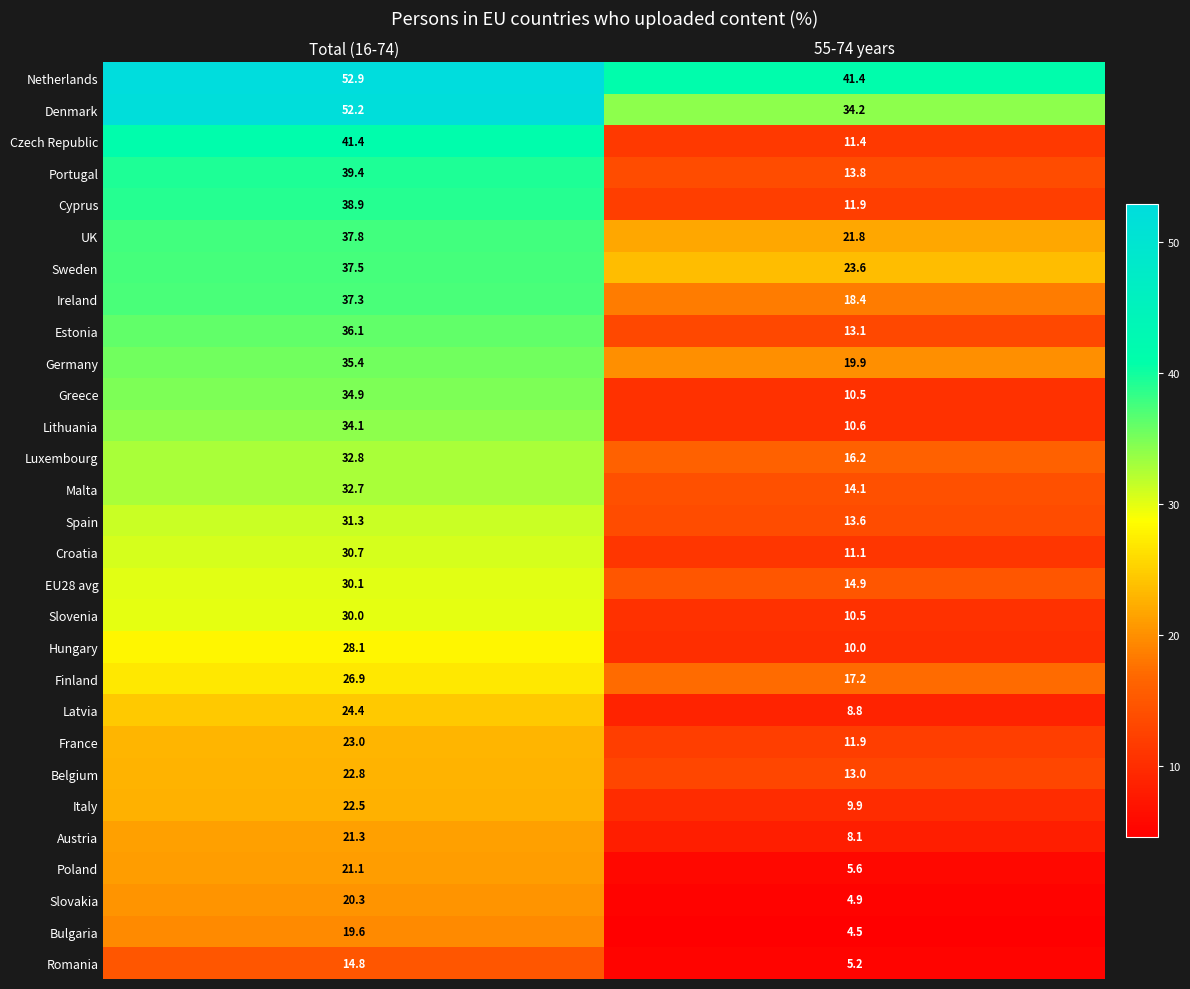

List the series in order of their peak value, highest first.

Netherlands, Denmark, Czech Republic, Portugal, Cyprus, UK, Sweden, Ireland, Estonia, Germany, Greece, Lithuania, Luxembourg, Malta, Spain, Croatia, EU28 avg, Slovenia, Hungary, Finland, Latvia, France, Belgium, Italy, Austria, Poland, Slovakia, Bulgaria, Romania